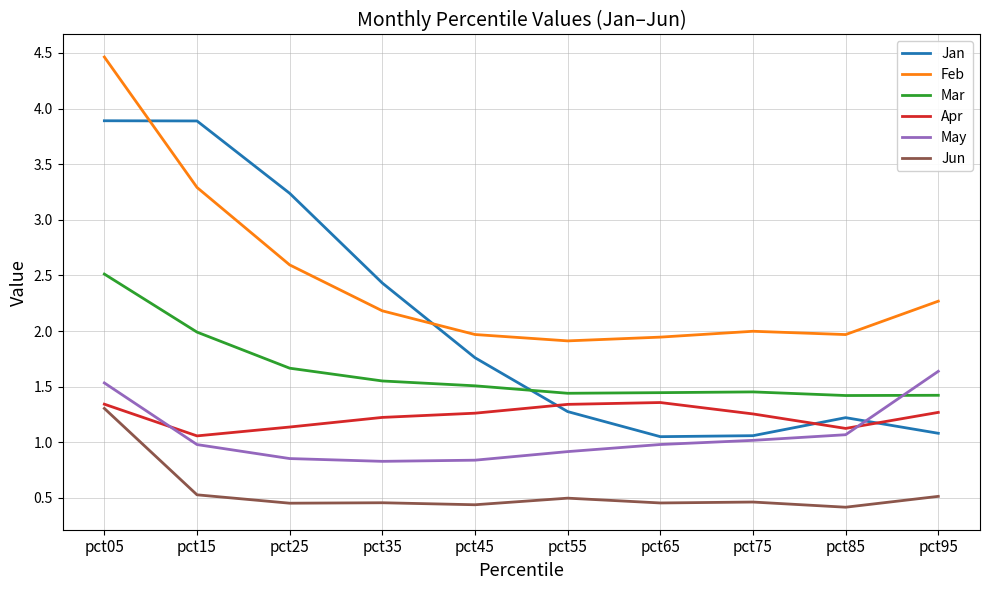

Does the chart have visible grid lines?

Yes